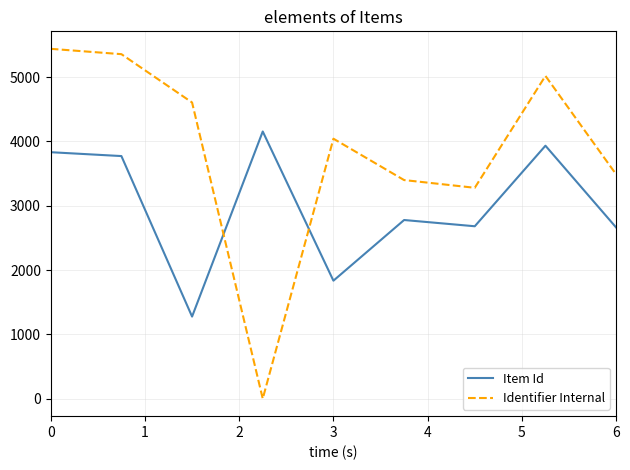

Which series has the largest range (max minus min)?

Identifier Internal